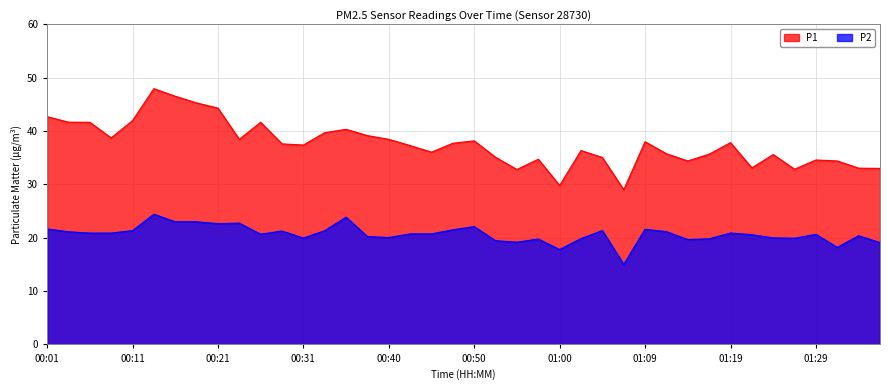

True or false: P1 and P2 intersect in this chart.

False